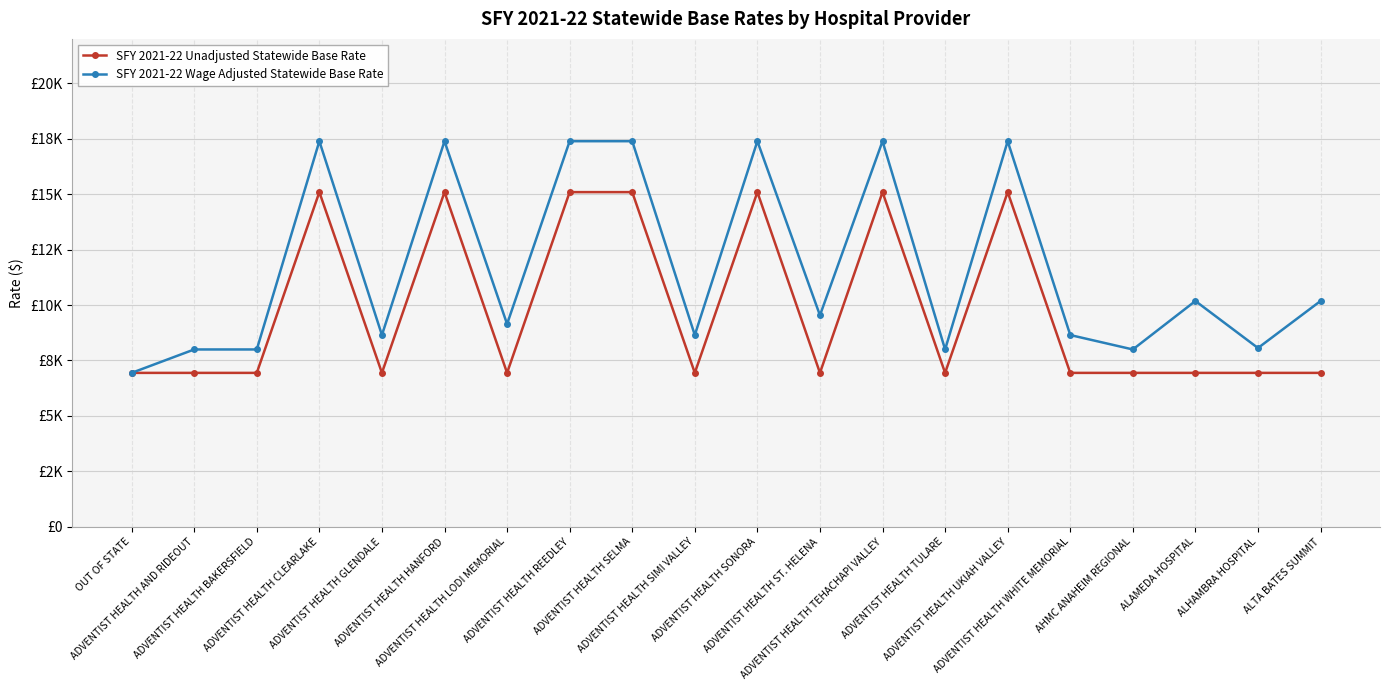

How many interior local peaks does the SFY 2021-22 Unadjusted Statewide Base Rate series have?

5